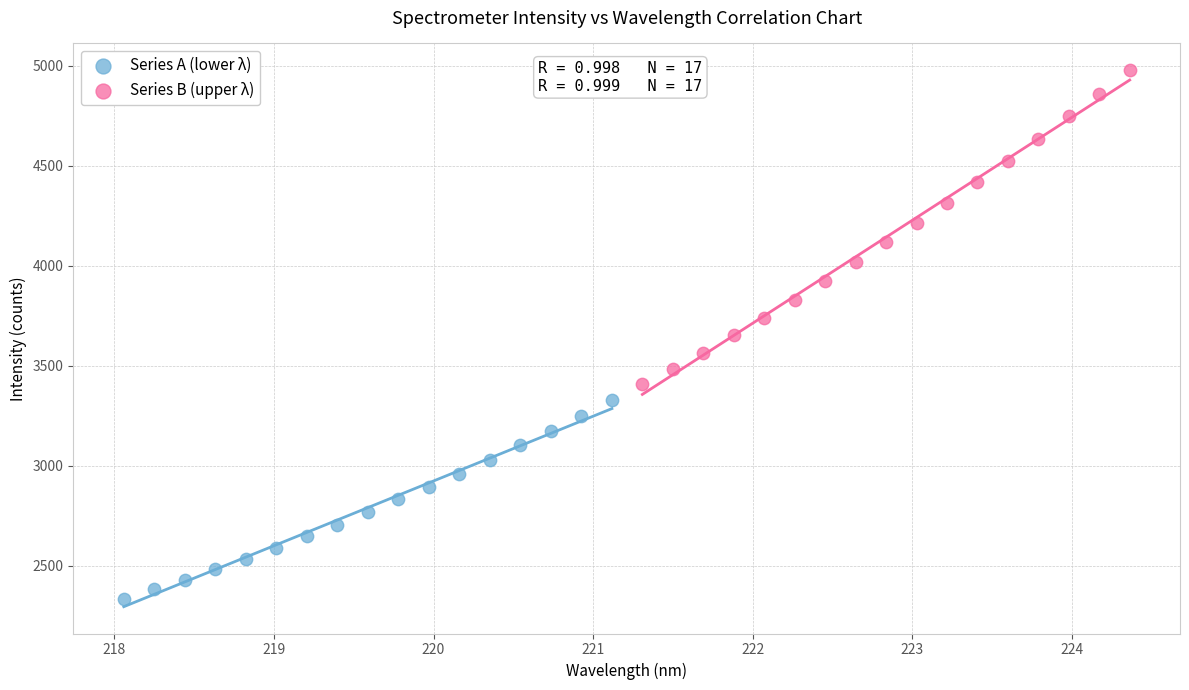

Which series contains the highest Y value?

Series B (upper λ)